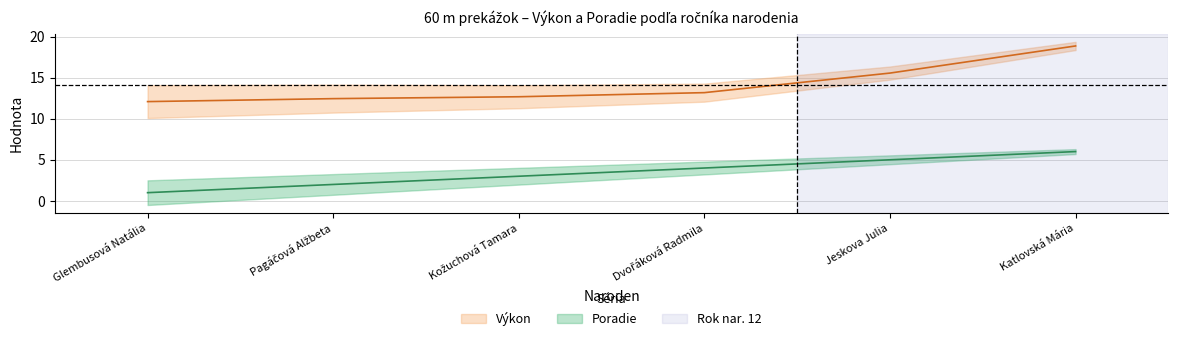

At which label does Výkon first exceed 13?

Dvořáková Radmila